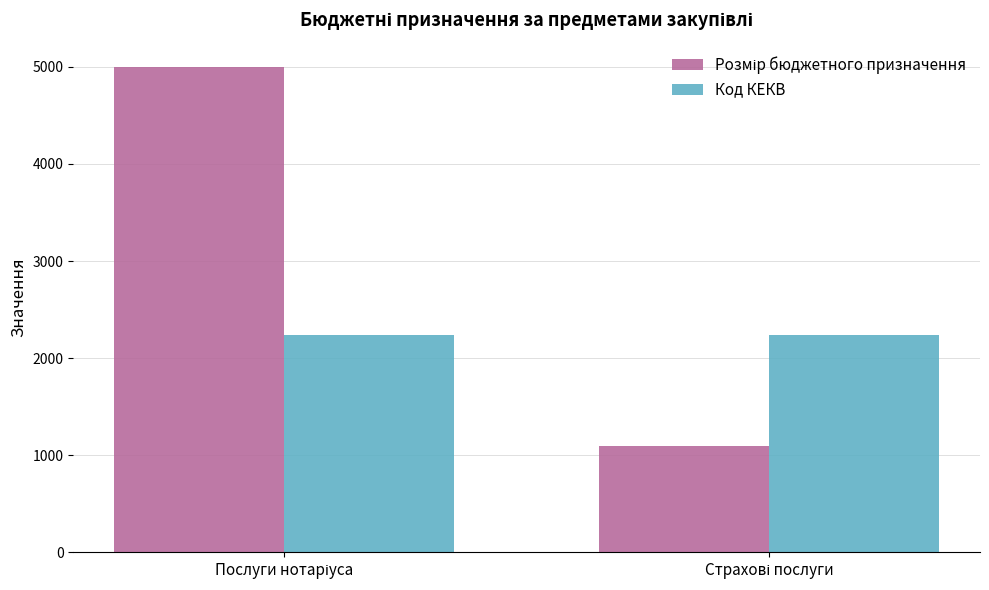

What is the minimum value shown in the chart?

1100